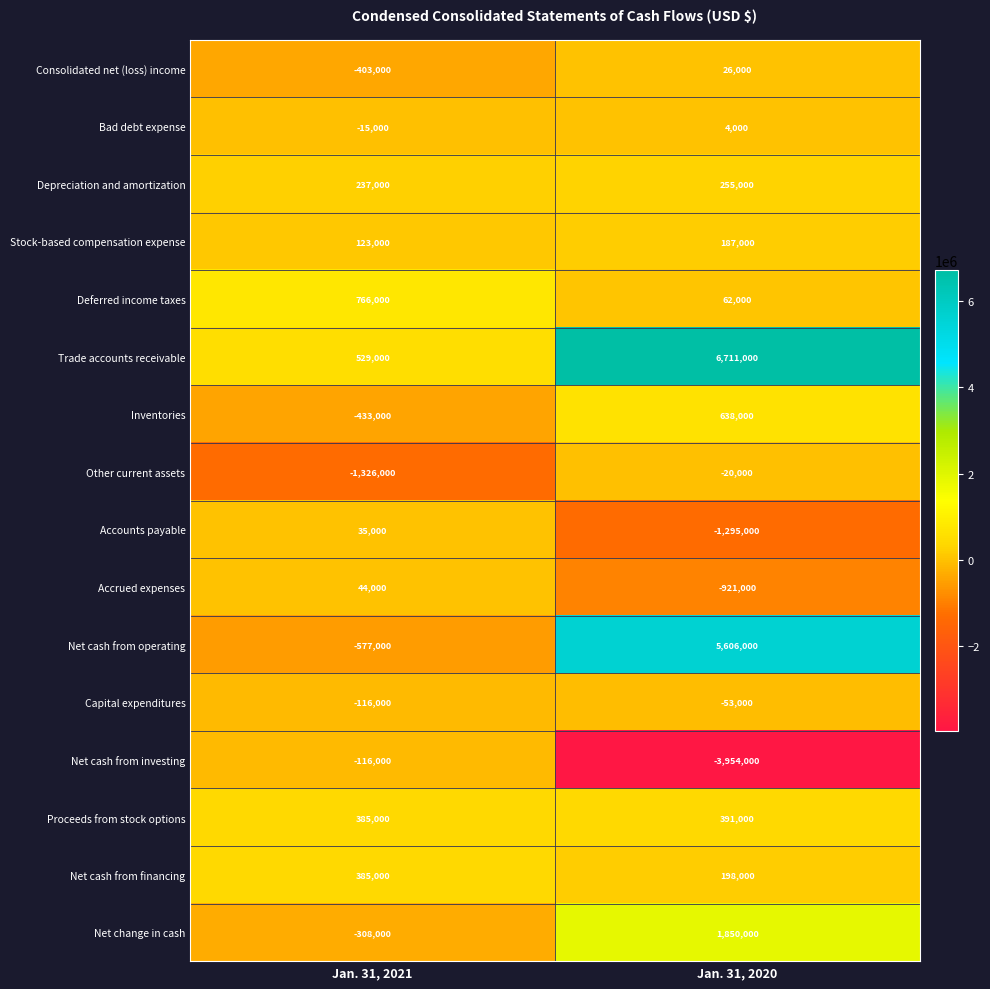

What is the sum of all Depreciation and amortization values?

492000